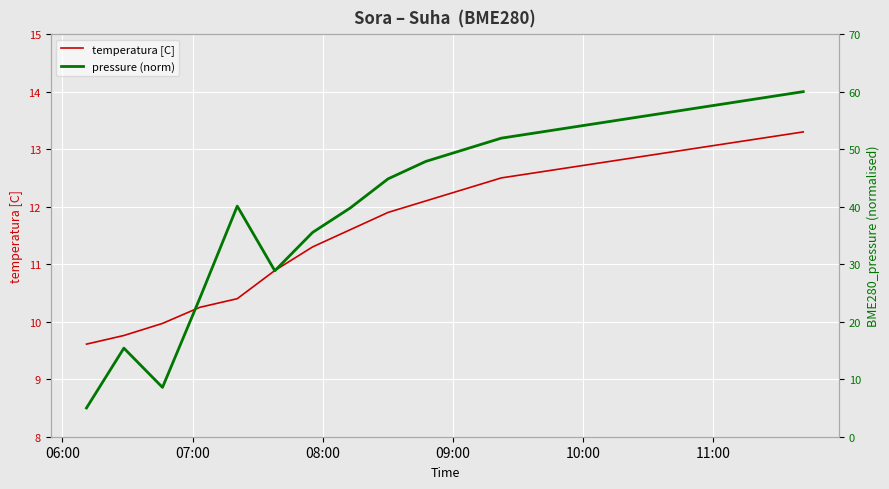

What is the minimum value for temperatura [C]?

9.6